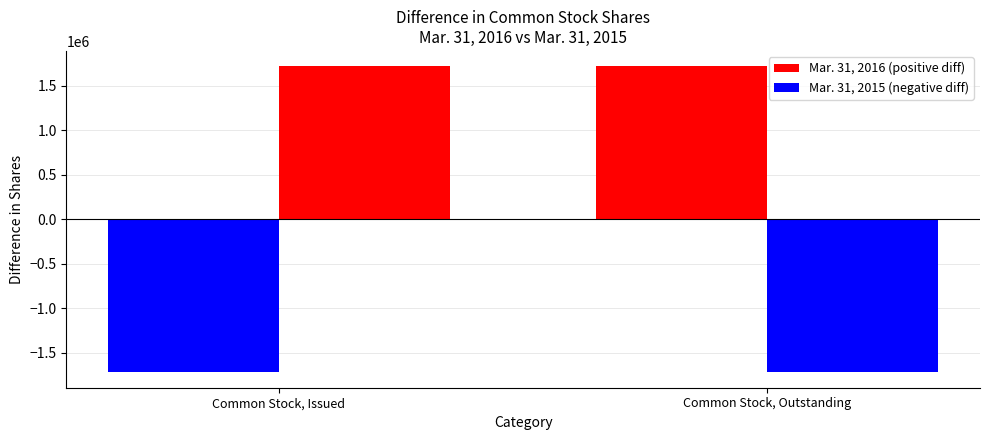

At which label is Mar. 31, 2015 closest to 49386103?

Common Stock, Outstanding